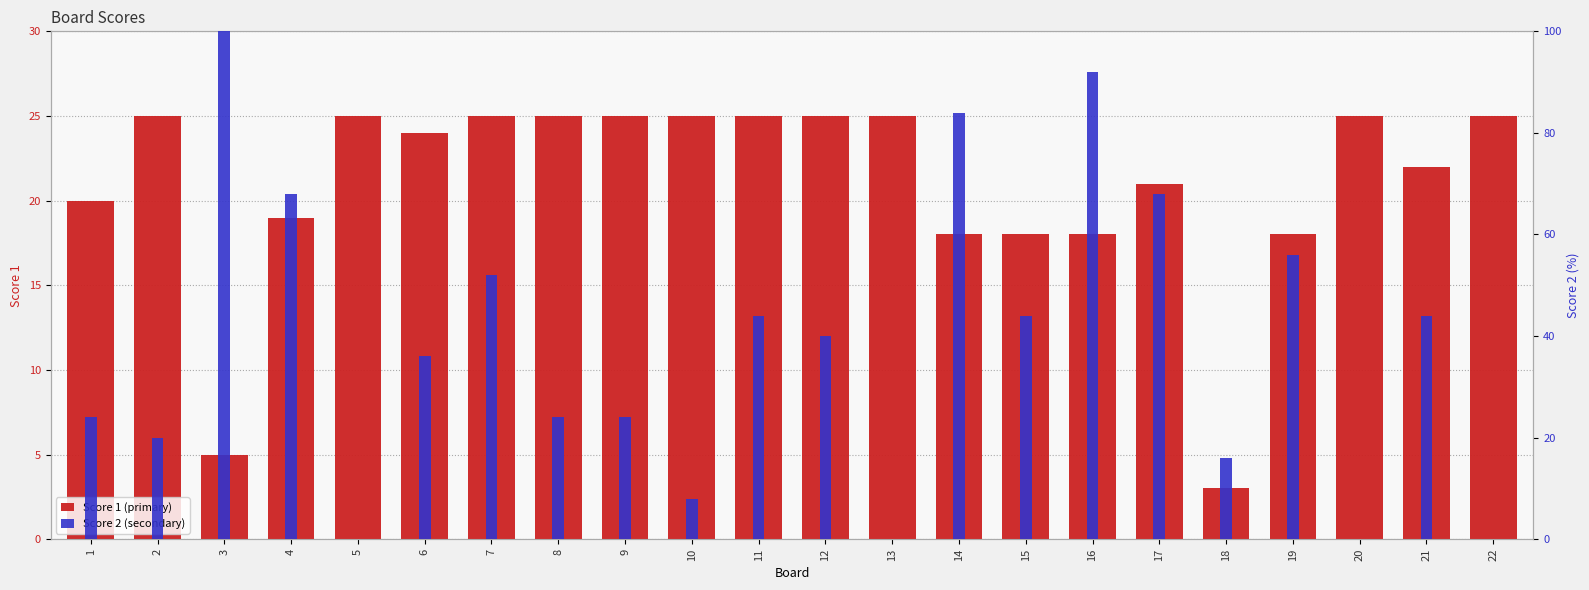

The Score 1 series shows 25.0 at 5. True or false?

True